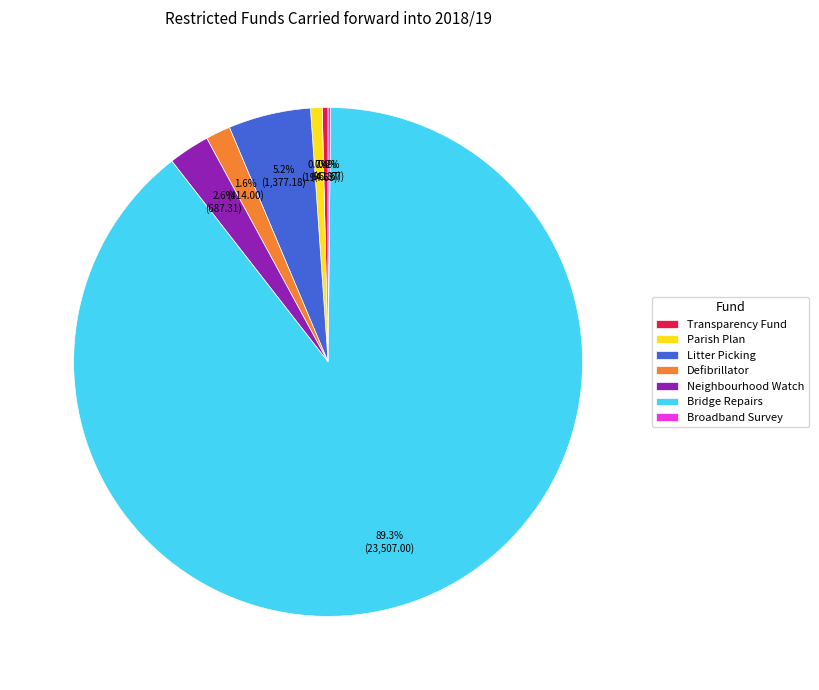

Between Defibrillator and Transparency Fund, which is larger?

Defibrillator